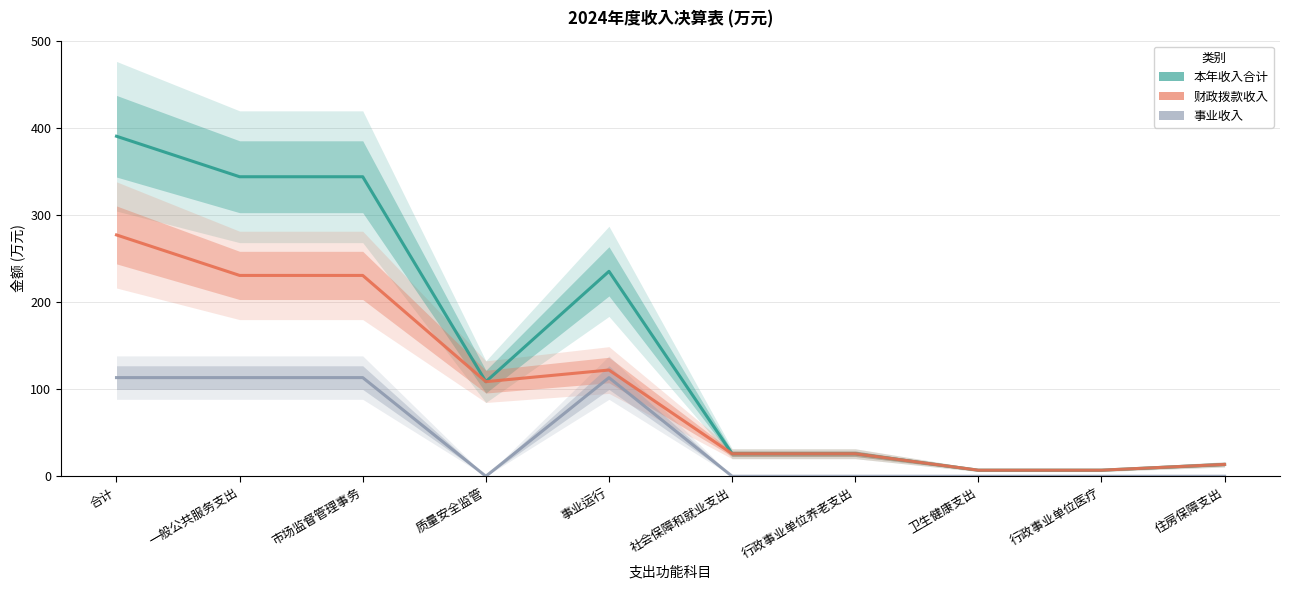

True or false: 财政拨款收入 has more than 0 interior local peaks.

True